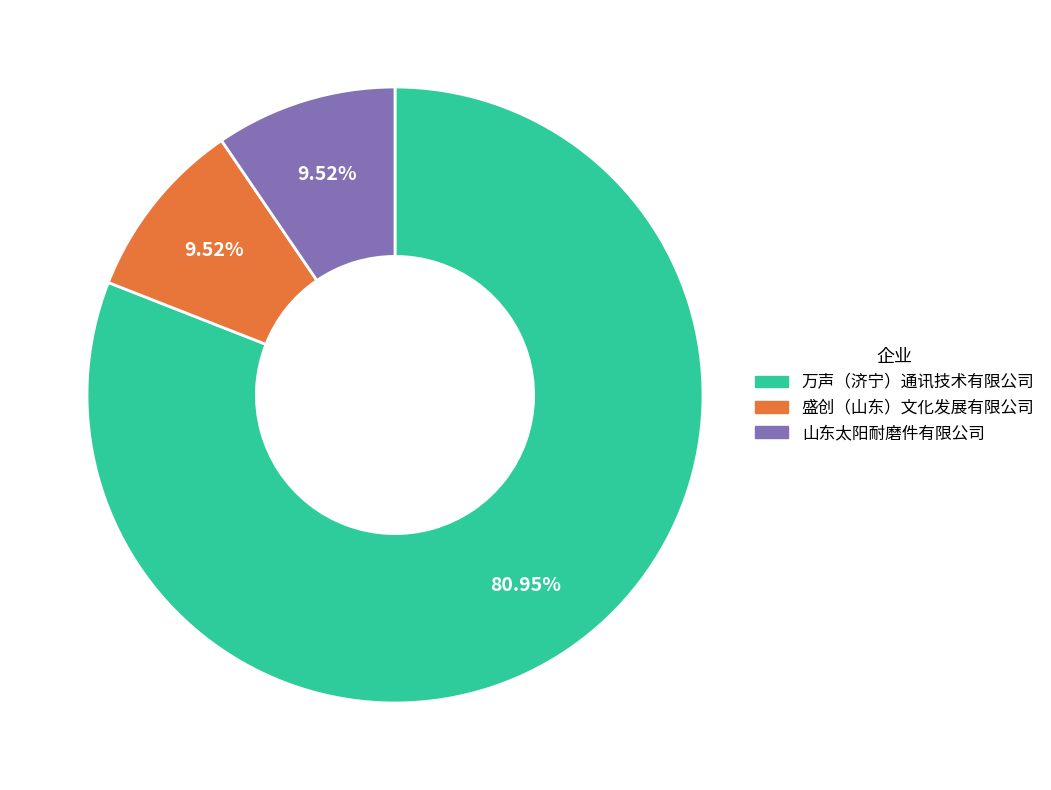

To the nearest percent, what portion does 盛创（山东）文化发展有限公司 represent?

10%